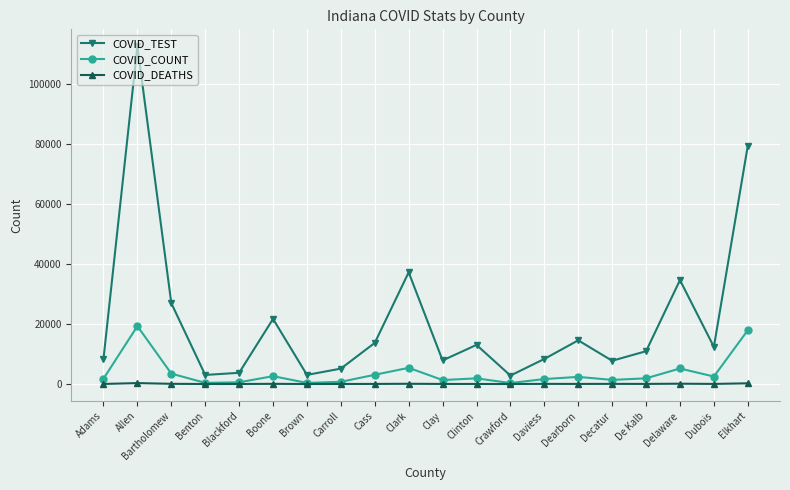

Is the value of COVID_COUNT at Blackford greater than the value of COVID_TEST at De Kalb?

No